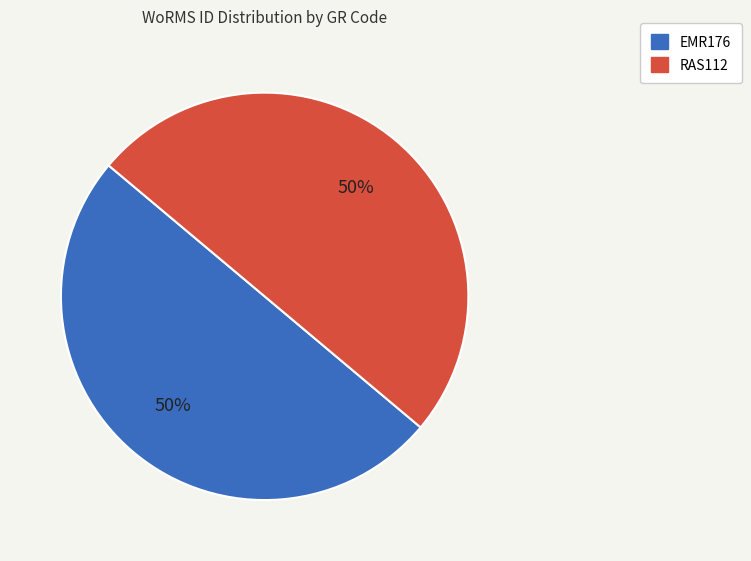

Is the sum of EMR176 and RAS112 greater than half?

Yes